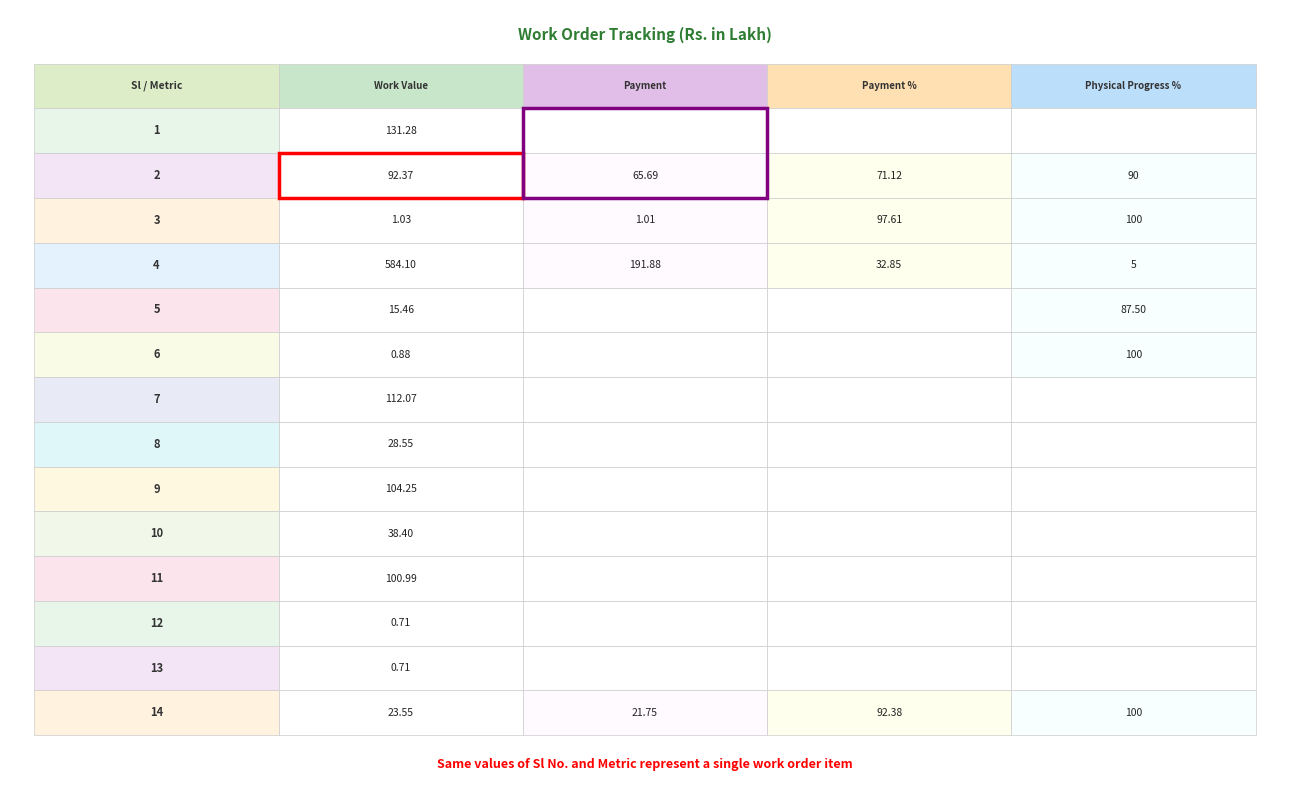

What is the total value across all series at 12?

0.7